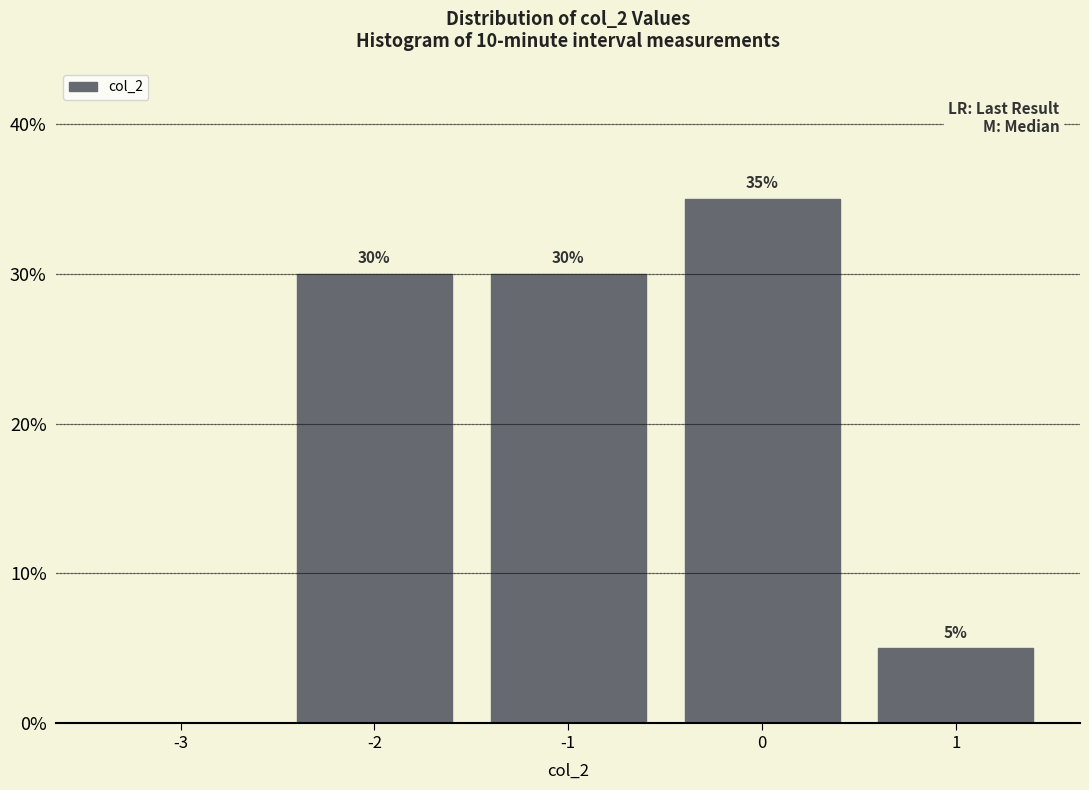

Over which range of the x-axis is the bar tallest?

-0.5 to 0.5